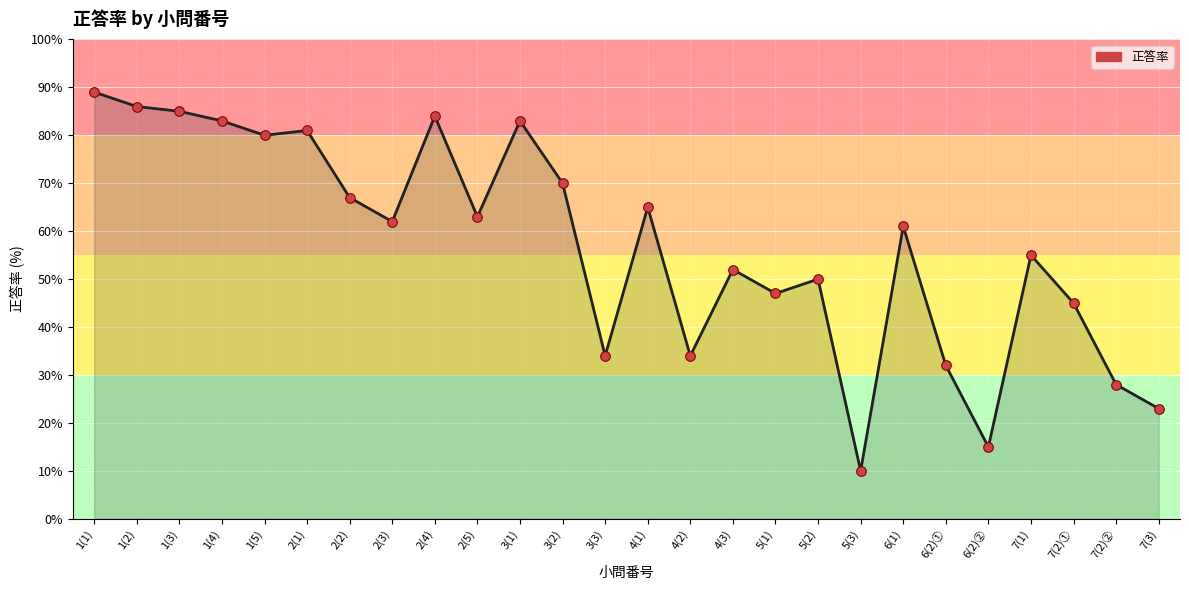

Approximately how many times larger is the value at 7(3) compared to 5(1)?

0.5